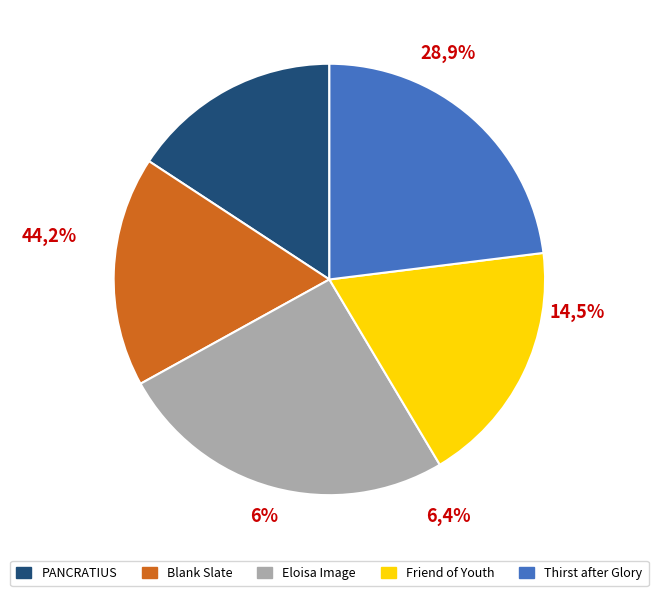

What is the largest slice in the pie chart?

Eloisa Image